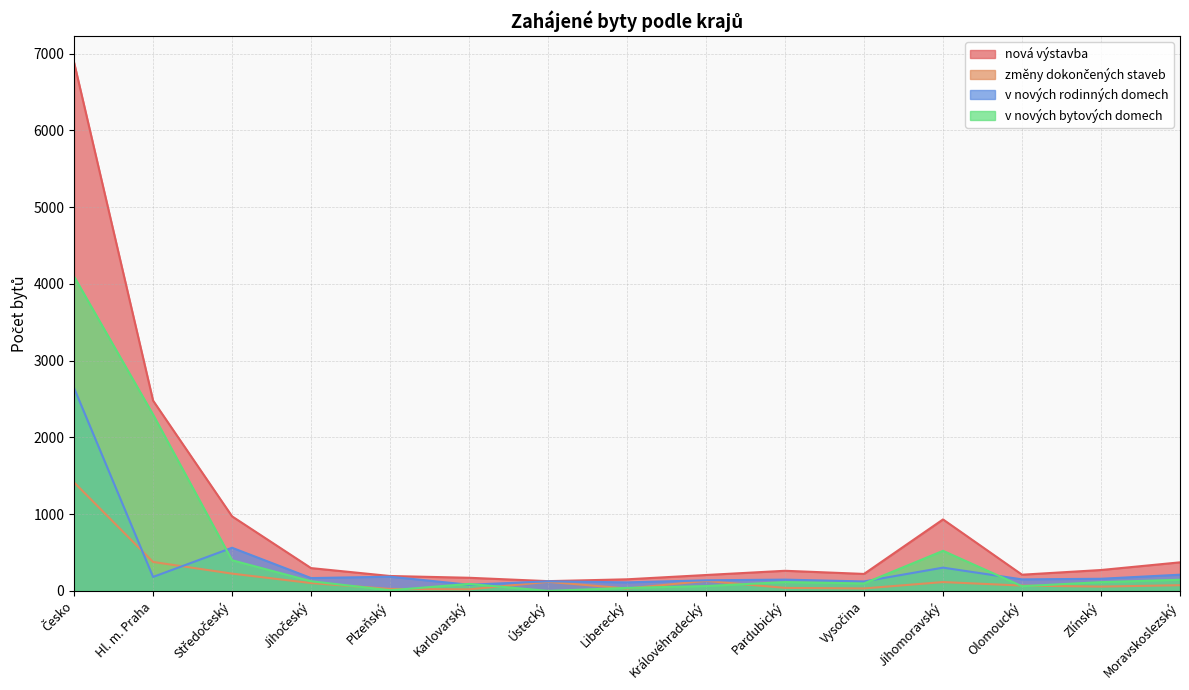

How many values in the v nových rodinných domech series exceed 158?

7